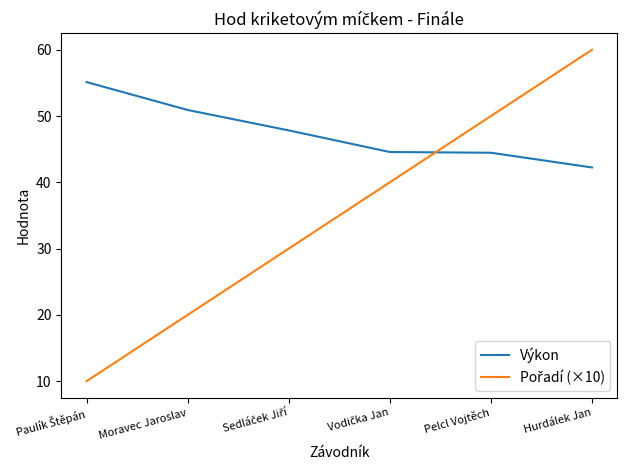

What is the smallest value displayed?

10.0